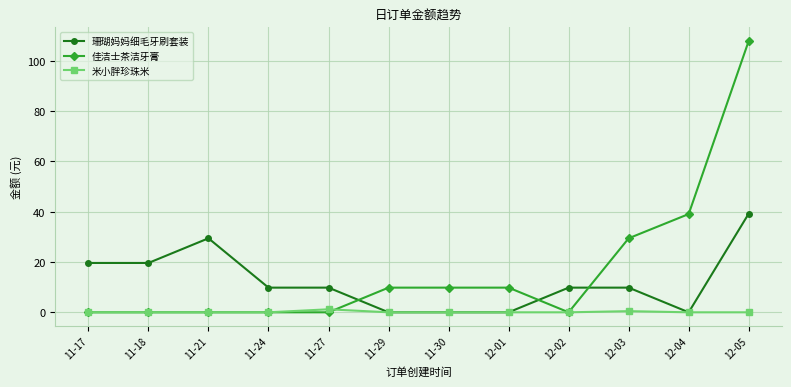

What is the maximum value shown in the chart?

107.8